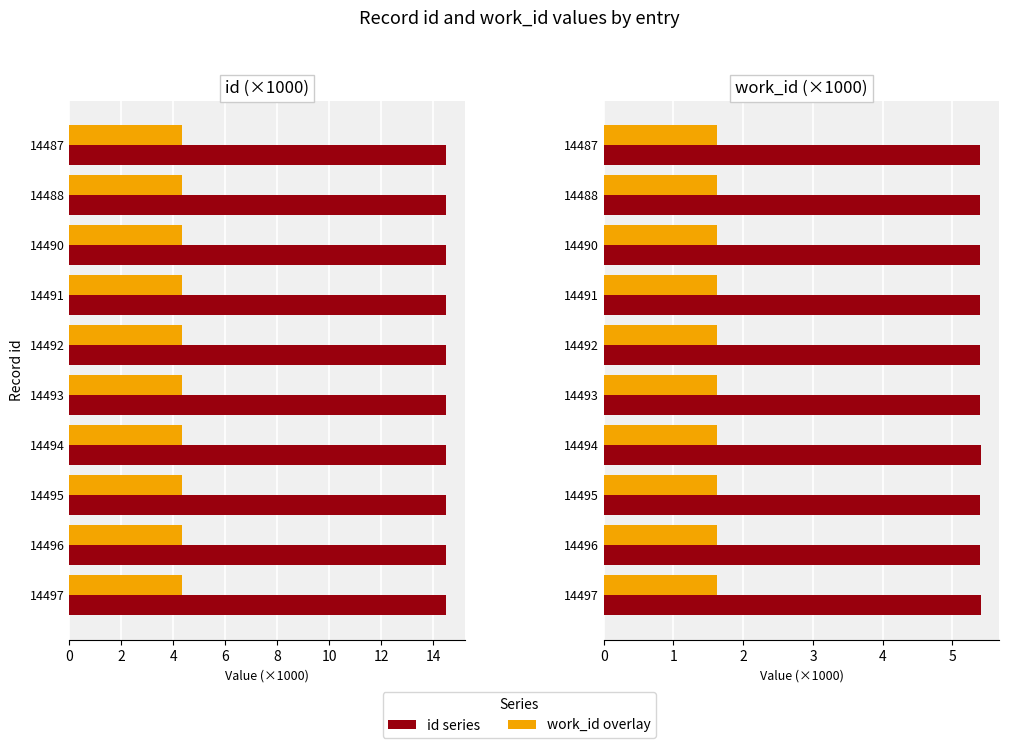

How many groups of bars are there?

10